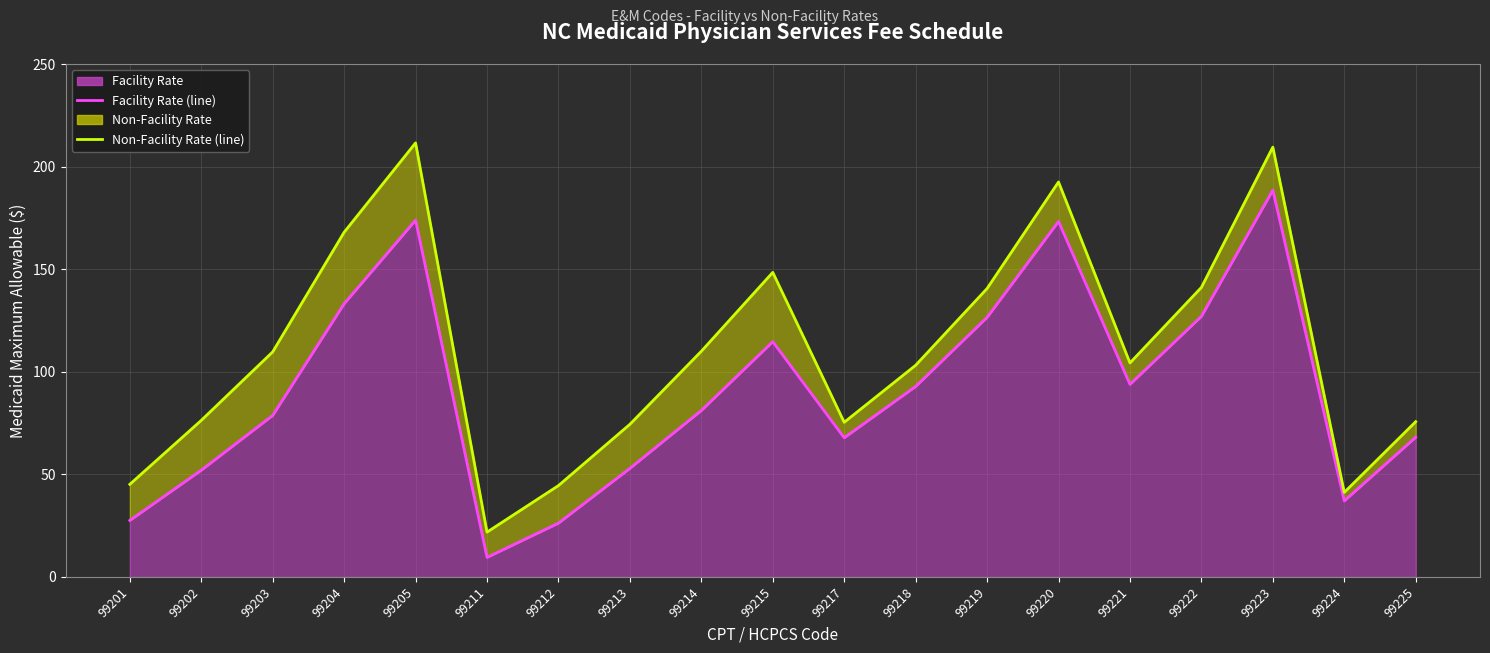

Rank the series by their average value, from highest to lowest.

Non-Facility Rate (line), Facility Rate (line)